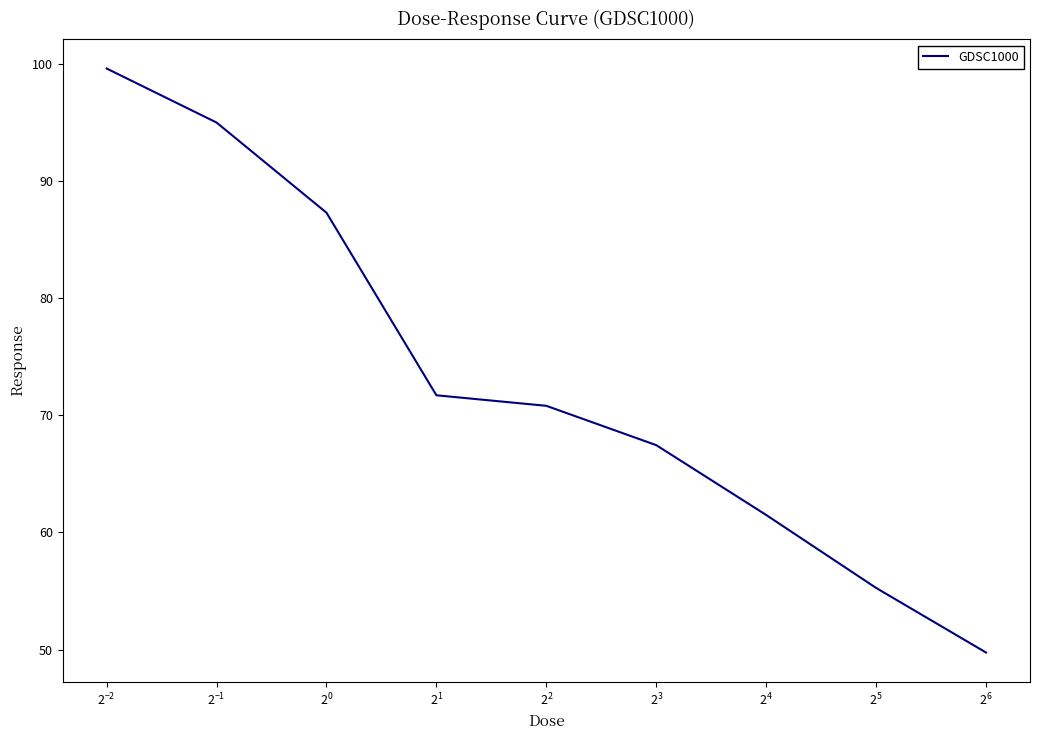

What is the smallest value displayed?

49.7